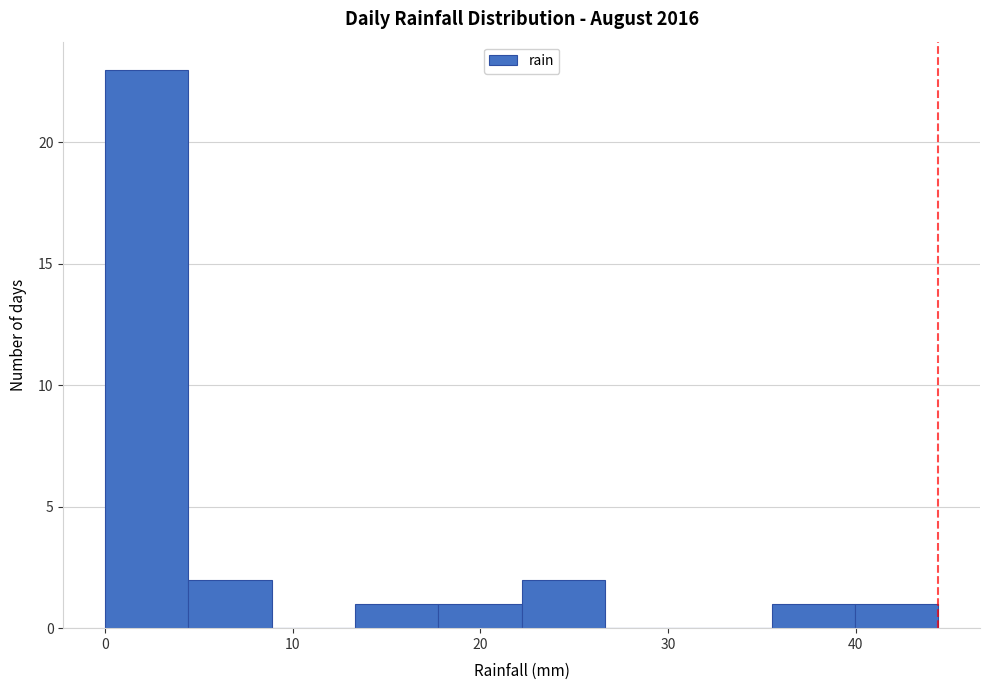

Which range on the x-axis has the tallest bar?

0 to 4